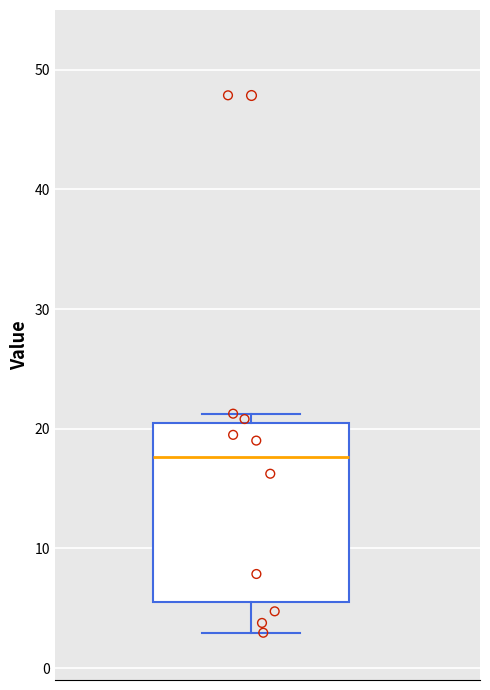

Where is the upper edge of the box on the y-axis? The values are not printed on the chart, so give them approximately, as read against the axis.

20